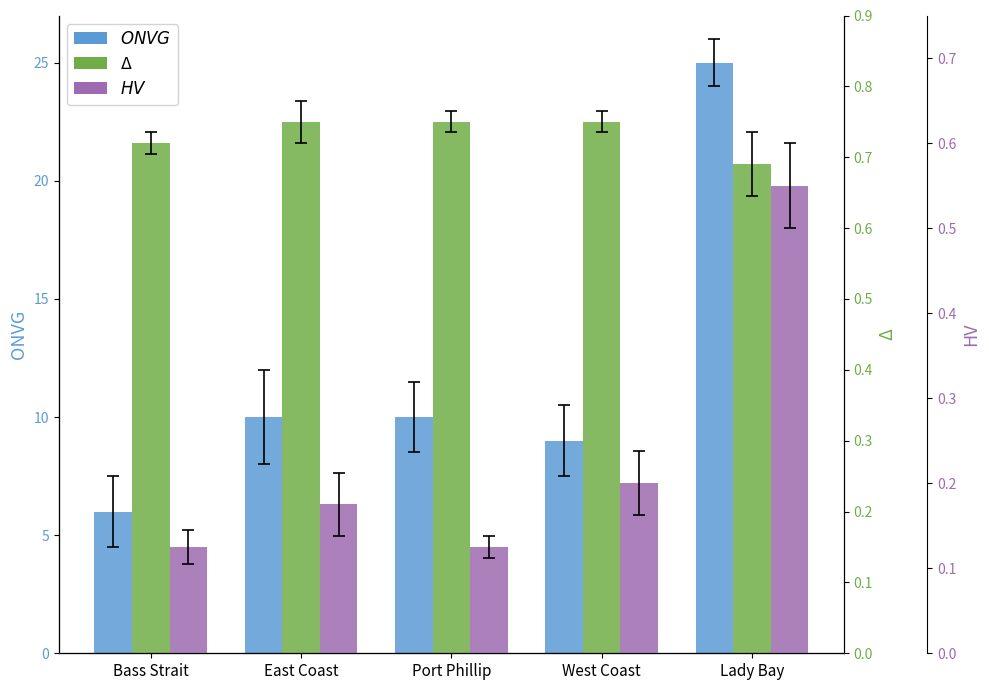

How many values in the ONVG series exceed 10?

1